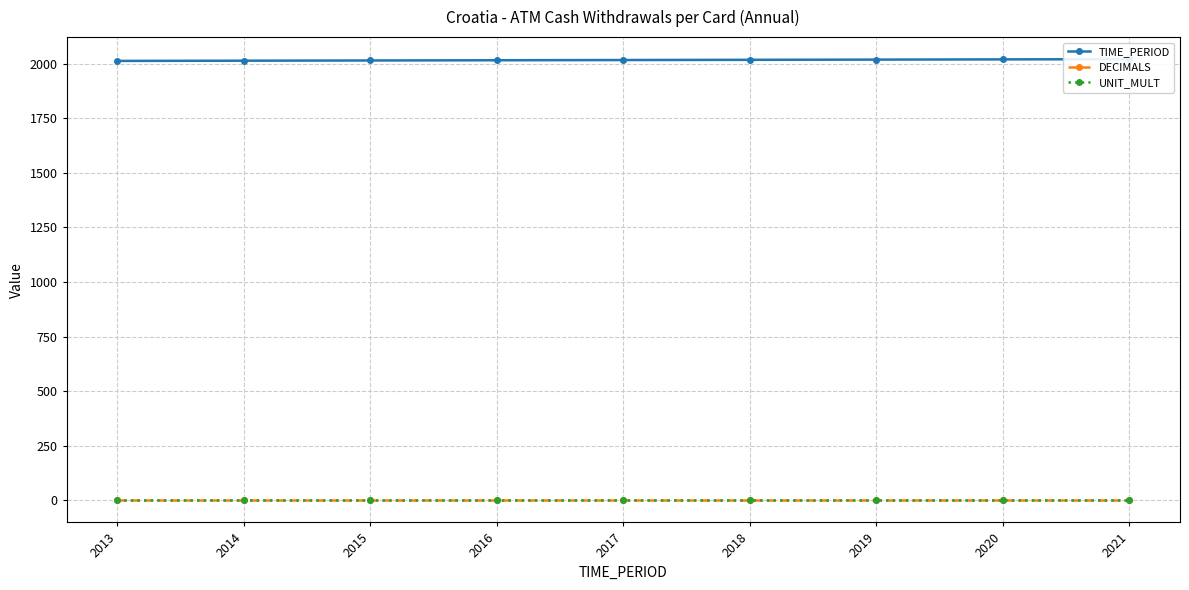

Count the number of data series in this chart.

3